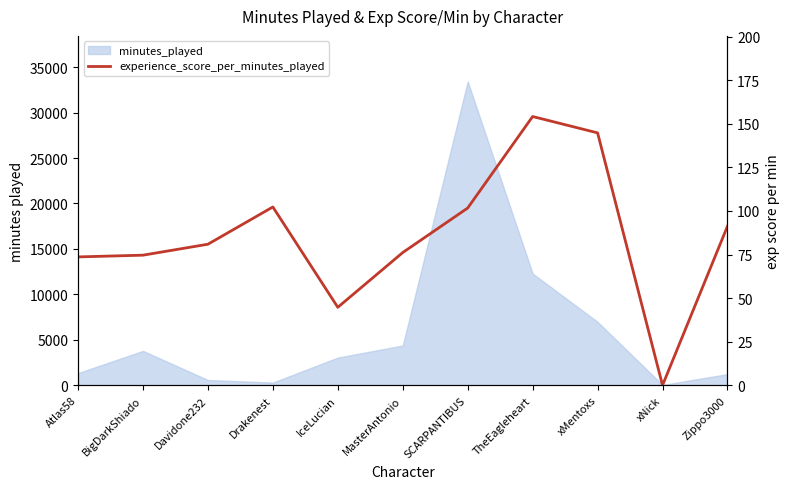

What is the difference between the maximum and minimum values?

154.1